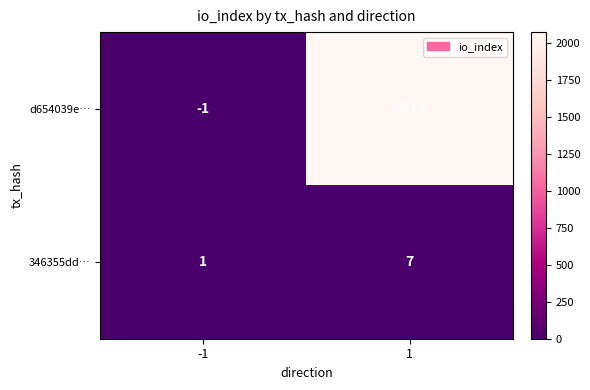

How many distinct data groups are displayed?

2